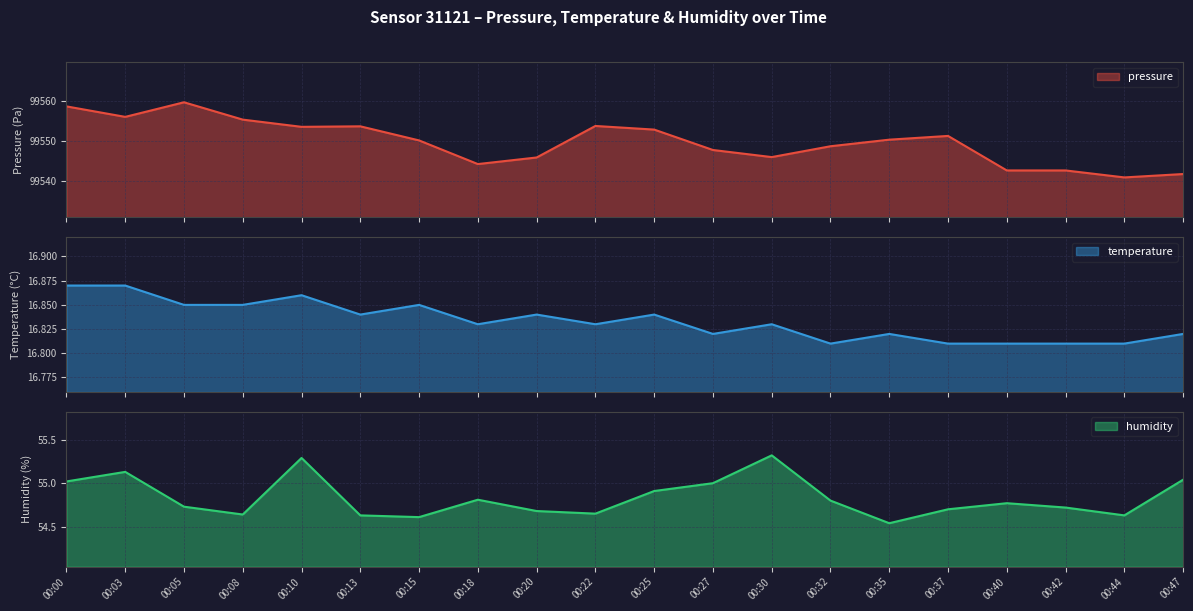

What is the difference between the maximum and minimum values in the temperature series?

0.1